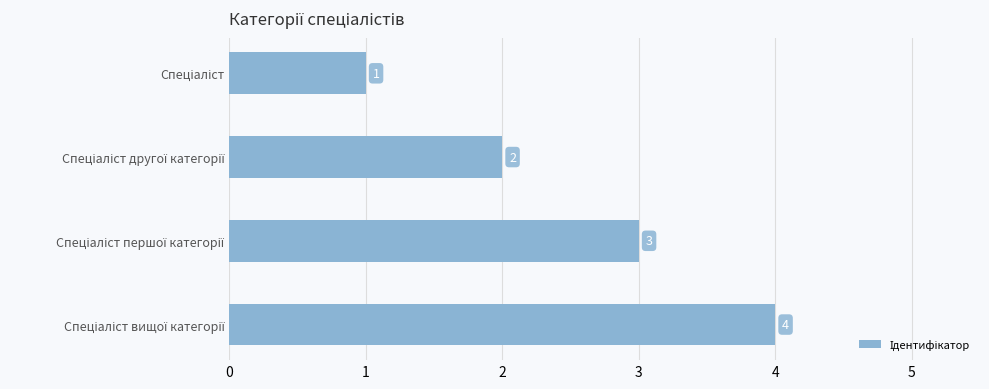

What is the sum of all values?

10